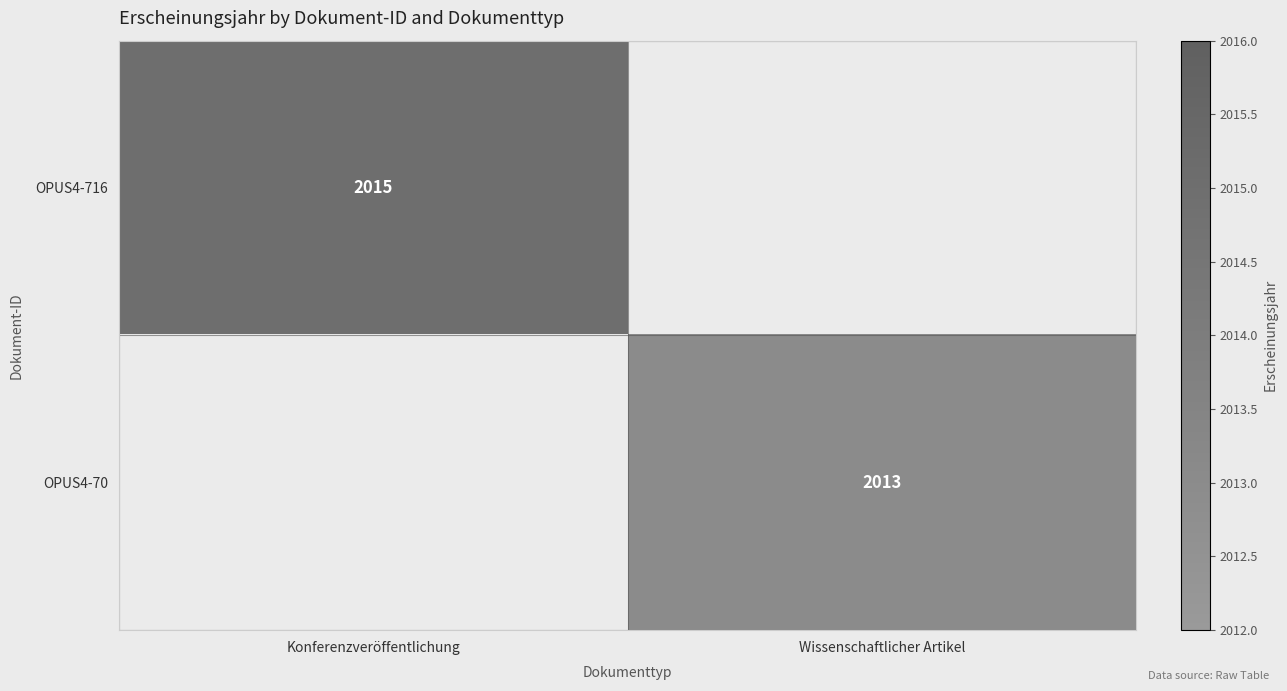

The OPUS4-716 series shows 2777.8 at Konferenzveröffentlichung. True or false?

False